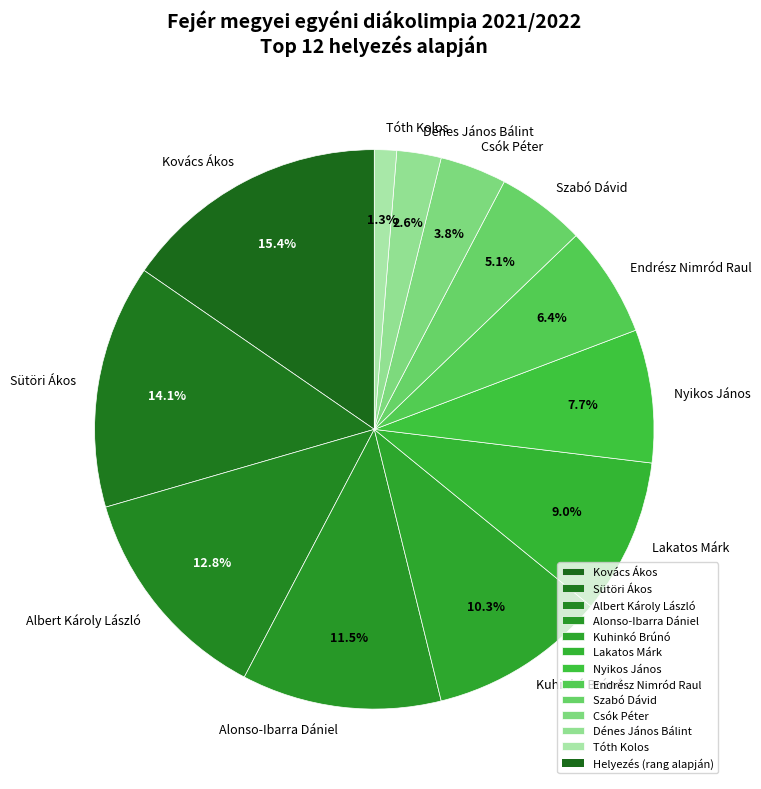

To the nearest percent, what is the combined percentage of Alonso-Ibarra Dániel and Dénes János Bálint?

14%